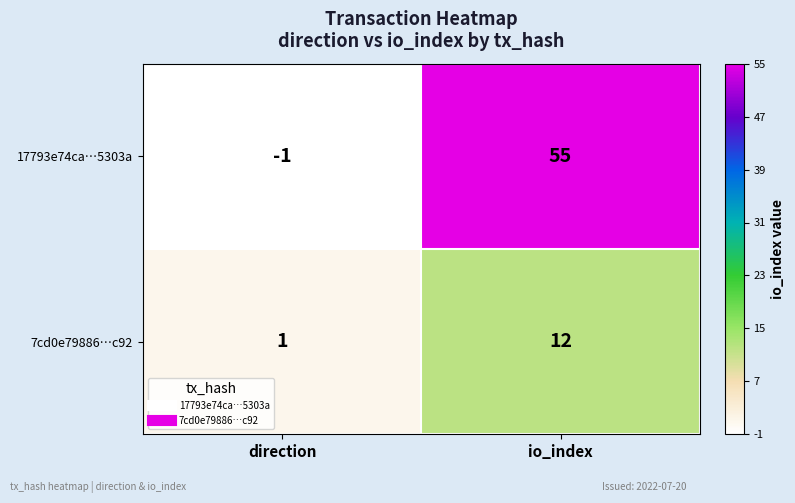

Where is 7cd0e79886…c92 nearest to the value 6?

direction